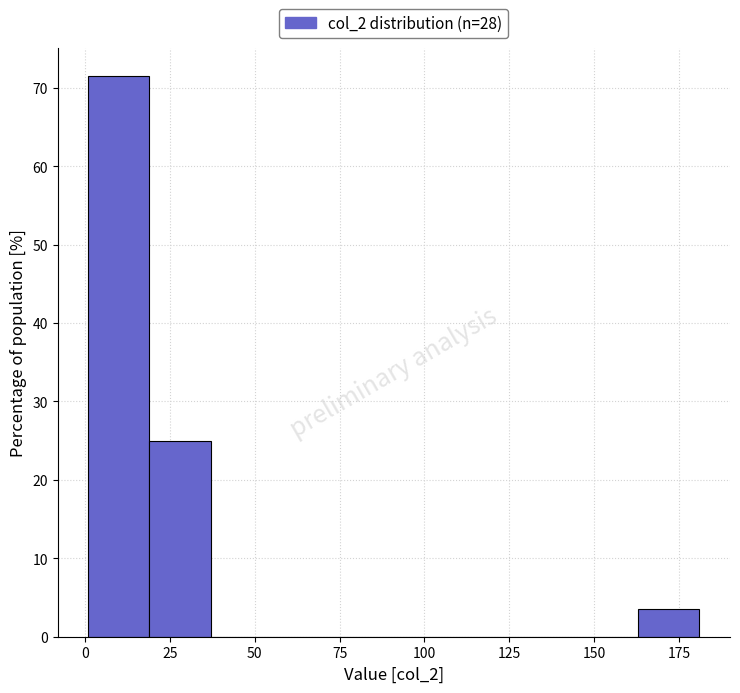

Read against the x-axis, roughly where is the centre of the tallest bar?

10